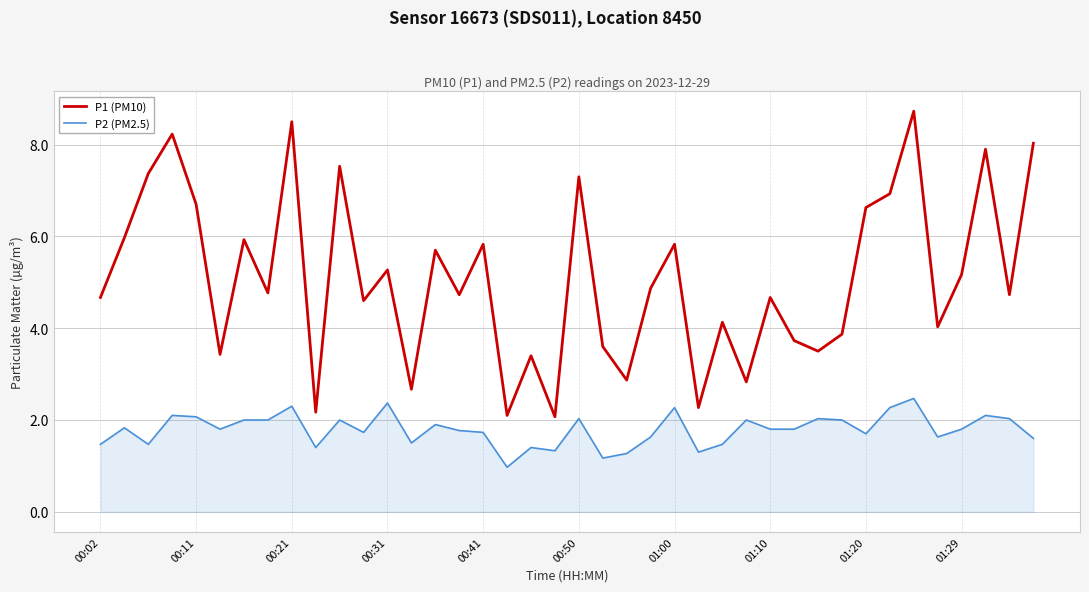

How many lines are shown in the chart?

2